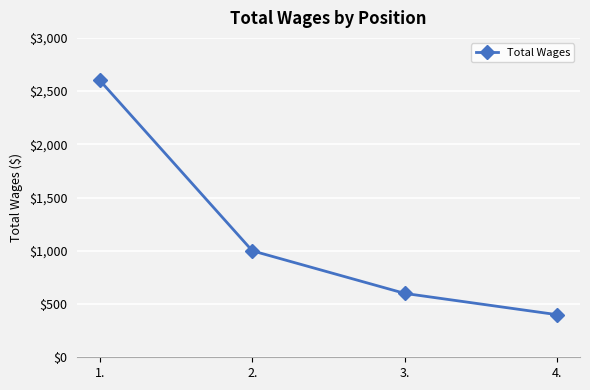

The chart shows a value of 4395 at 1.. True or false?

False